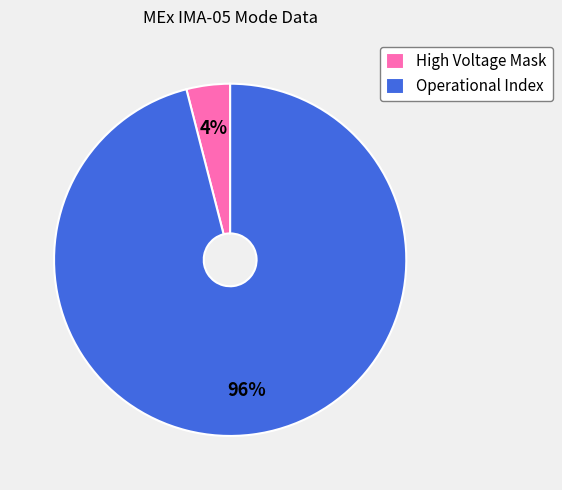

Rank the categories by value from lowest to highest.

High Voltage Mask, Operational Index